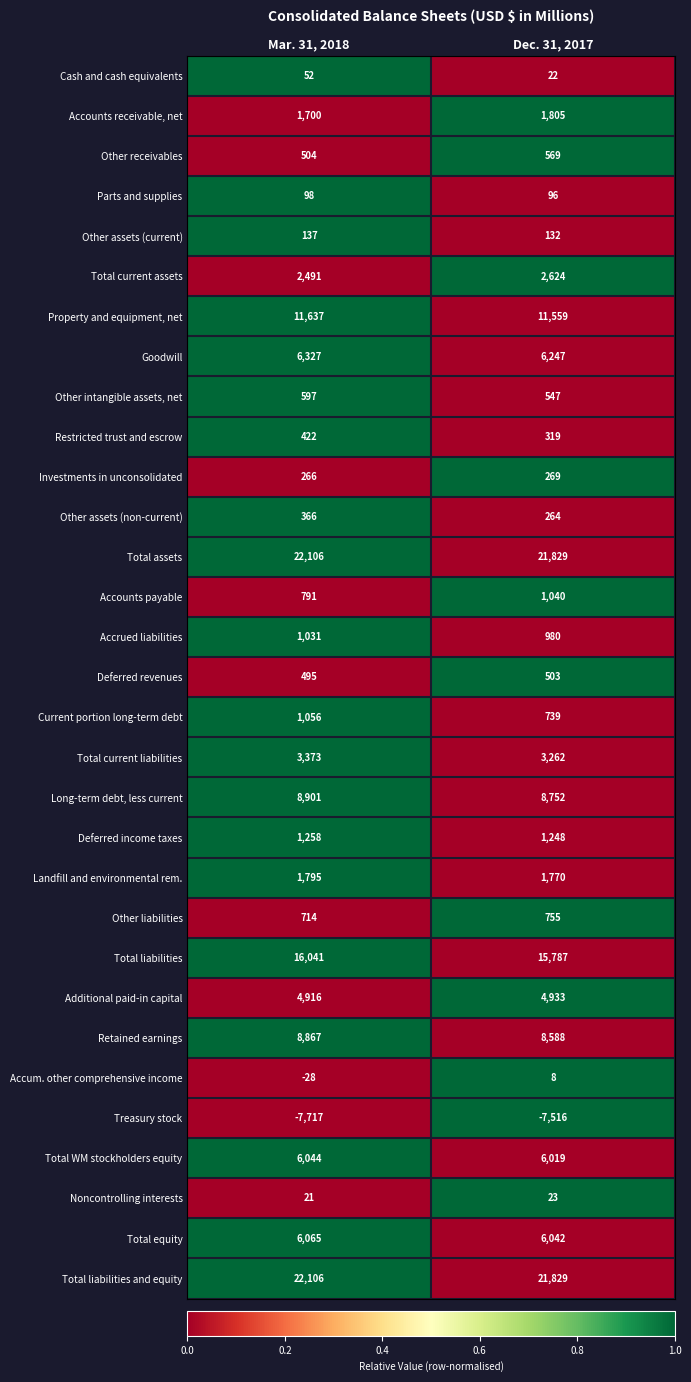

What is the difference between the maximum and minimum values in the Long-term debt, less current series?

149